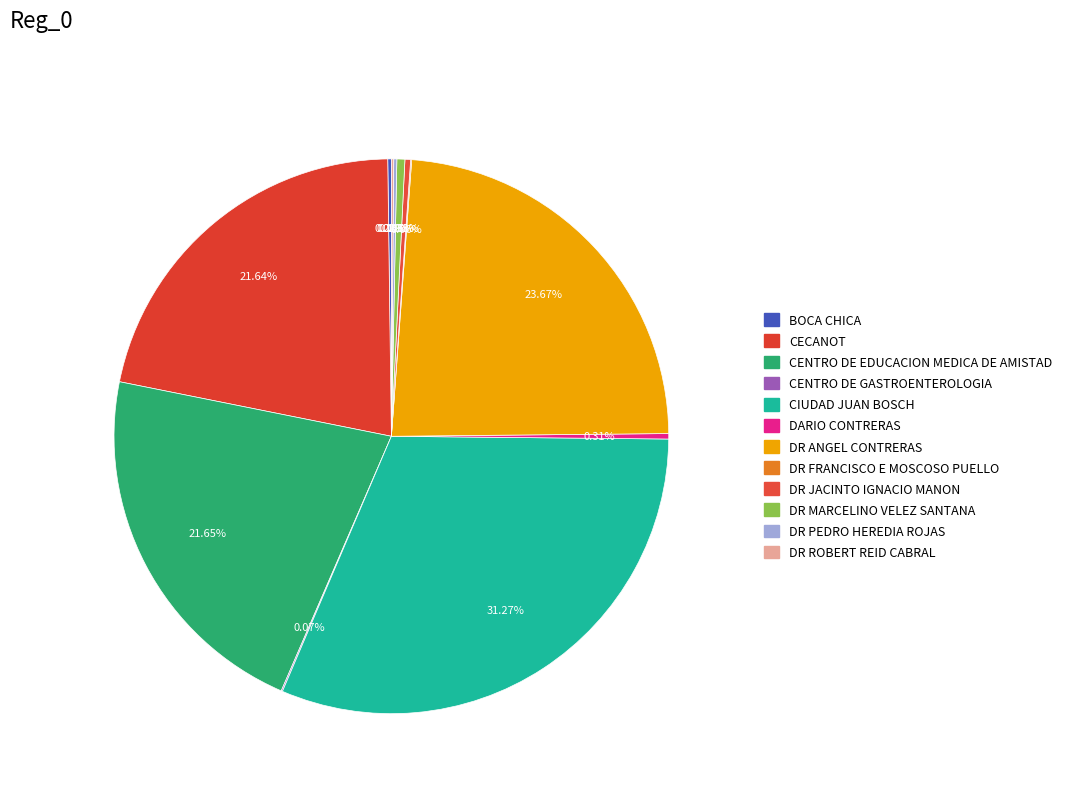

To the nearest percent, what is the average slice percentage?

8%